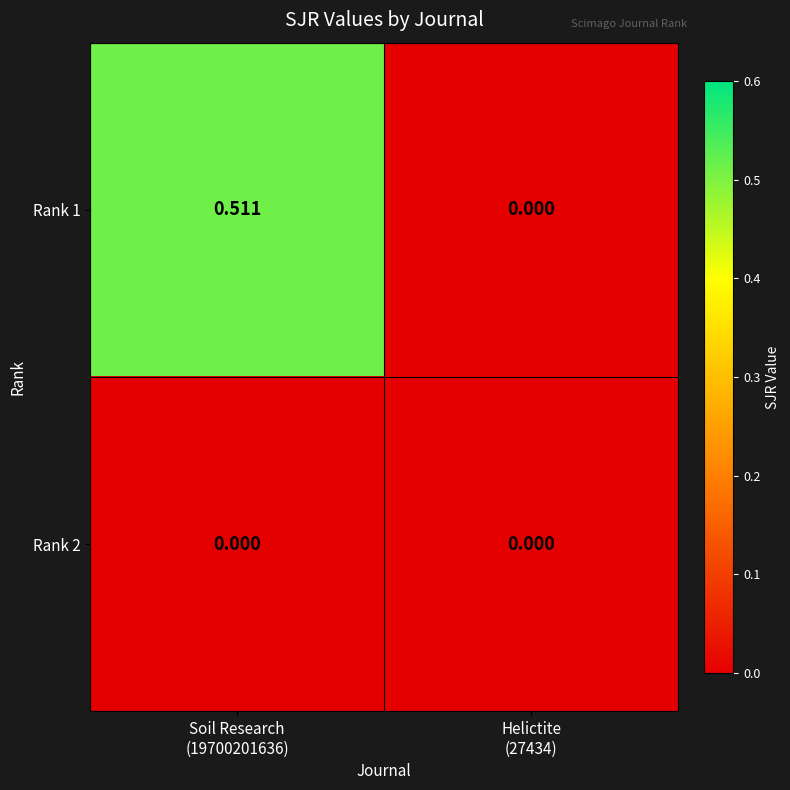

Reading left to right, what are all the values shown in this chart?

Rank 1: Soil Research
(19700201636)=0.5	Helictite
(27434)=0.0
Rank 2: Soil Research
(19700201636)=0.0	Helictite
(27434)=0.0